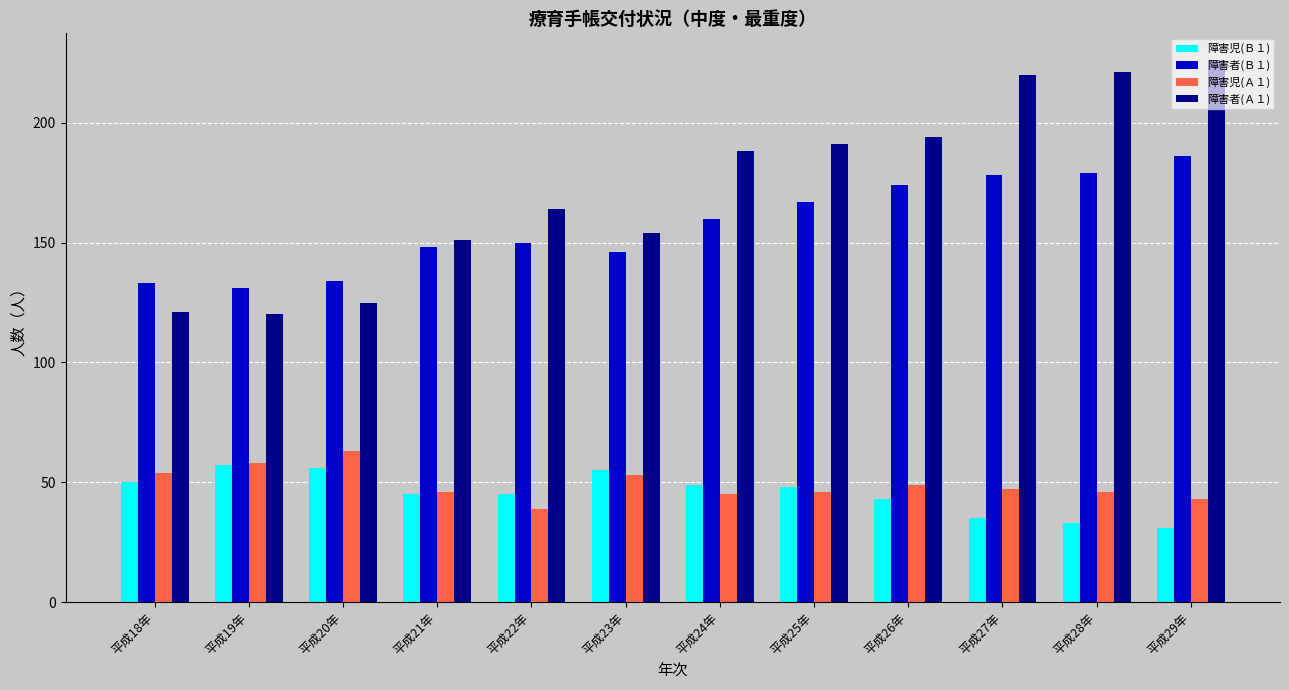

How many categories are shown in the chart?

12